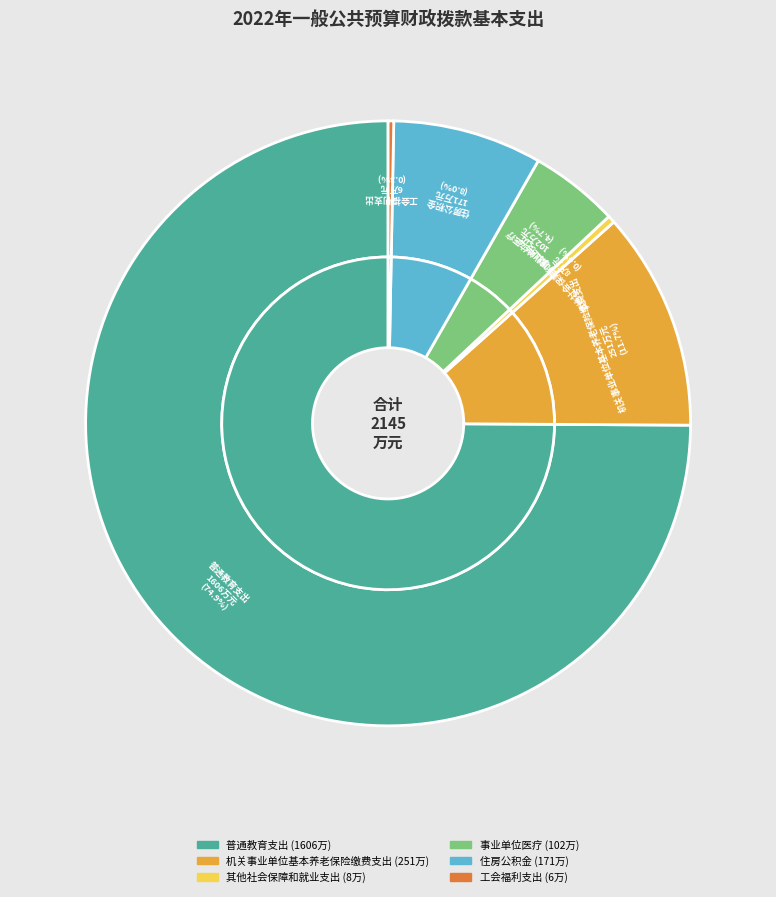

What is the largest slice in the pie chart?

普通教育支出